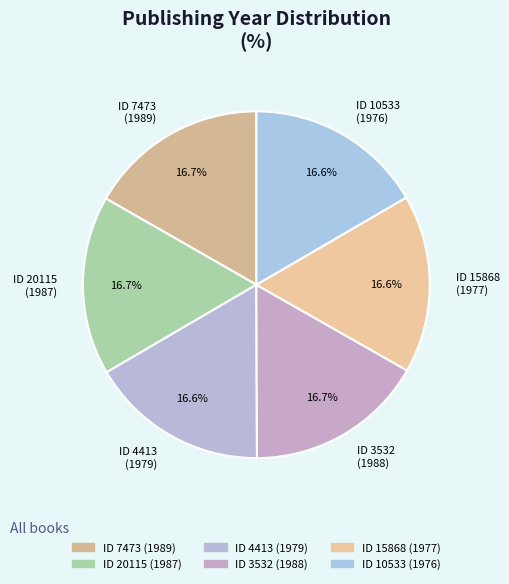

Count the number of slices in the pie.

6